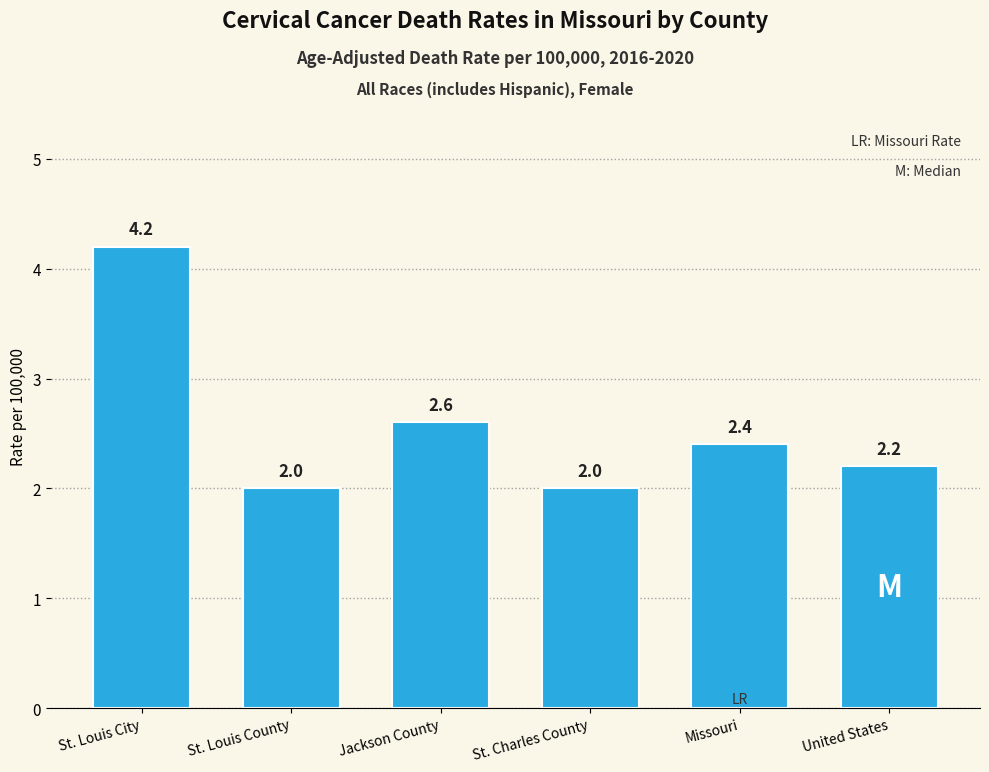

Reading left to right, what are all the values shown in this chart?

4.2	2.0	2.6	2.0	2.4	2.2